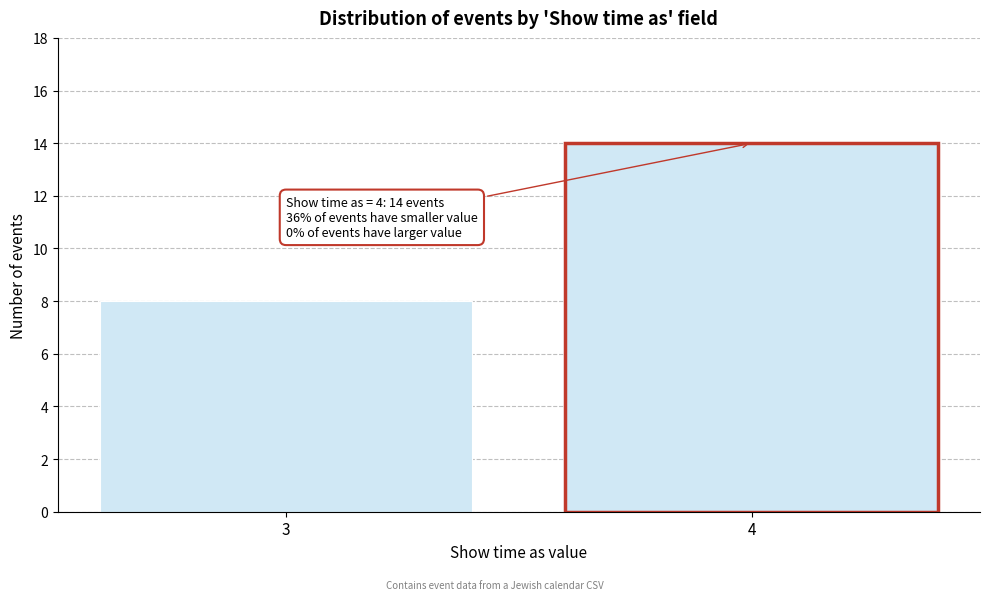

Reading left to right, transcribe all the data shown in this chart.

8	14